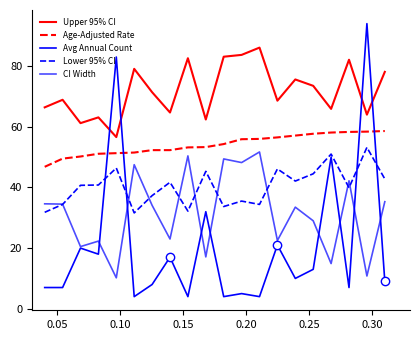

What is the highest value of the Avg Annual Count series?

94.0